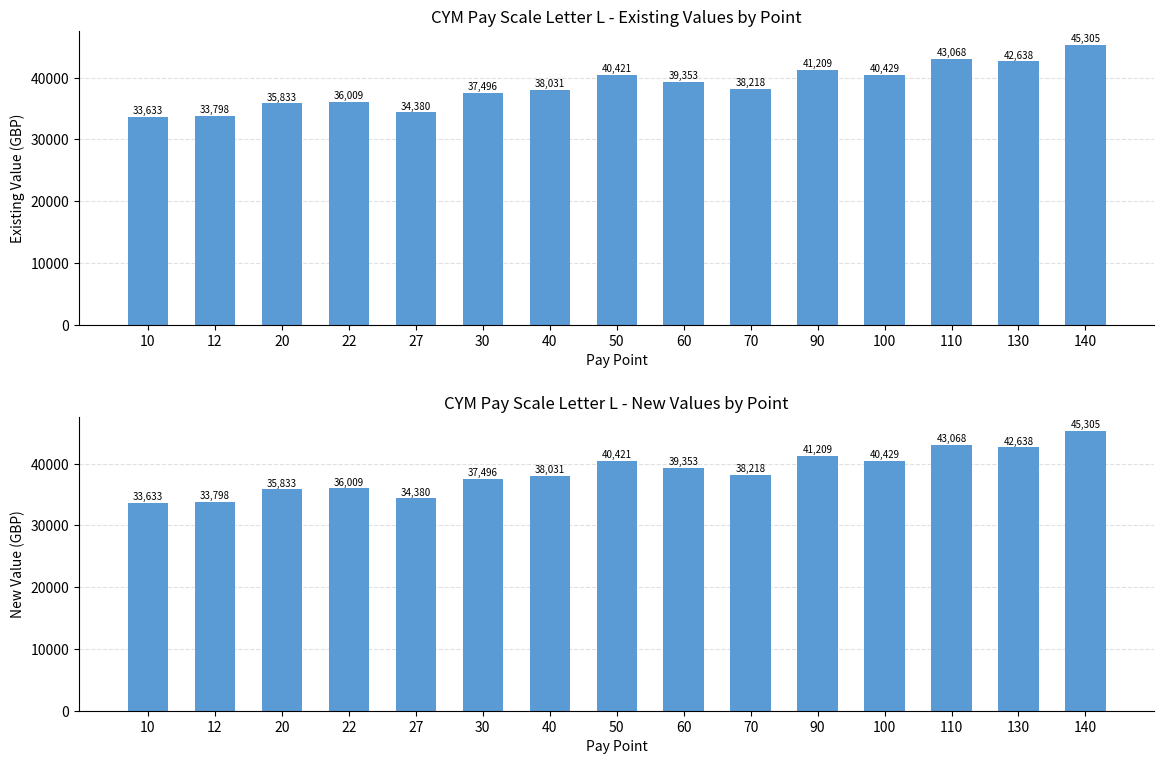

Reading left to right, transcribe all the data shown in this chart.

Existing Value: 33633	33798	35833	36009	34380	37496	38031	40421	39353	38218	41209	40429	43068	42638	45305
New Value: 33633	33798	35833	36009	34380	37496	38031	40421	39353	38218	41209	40429	43068	42638	45305